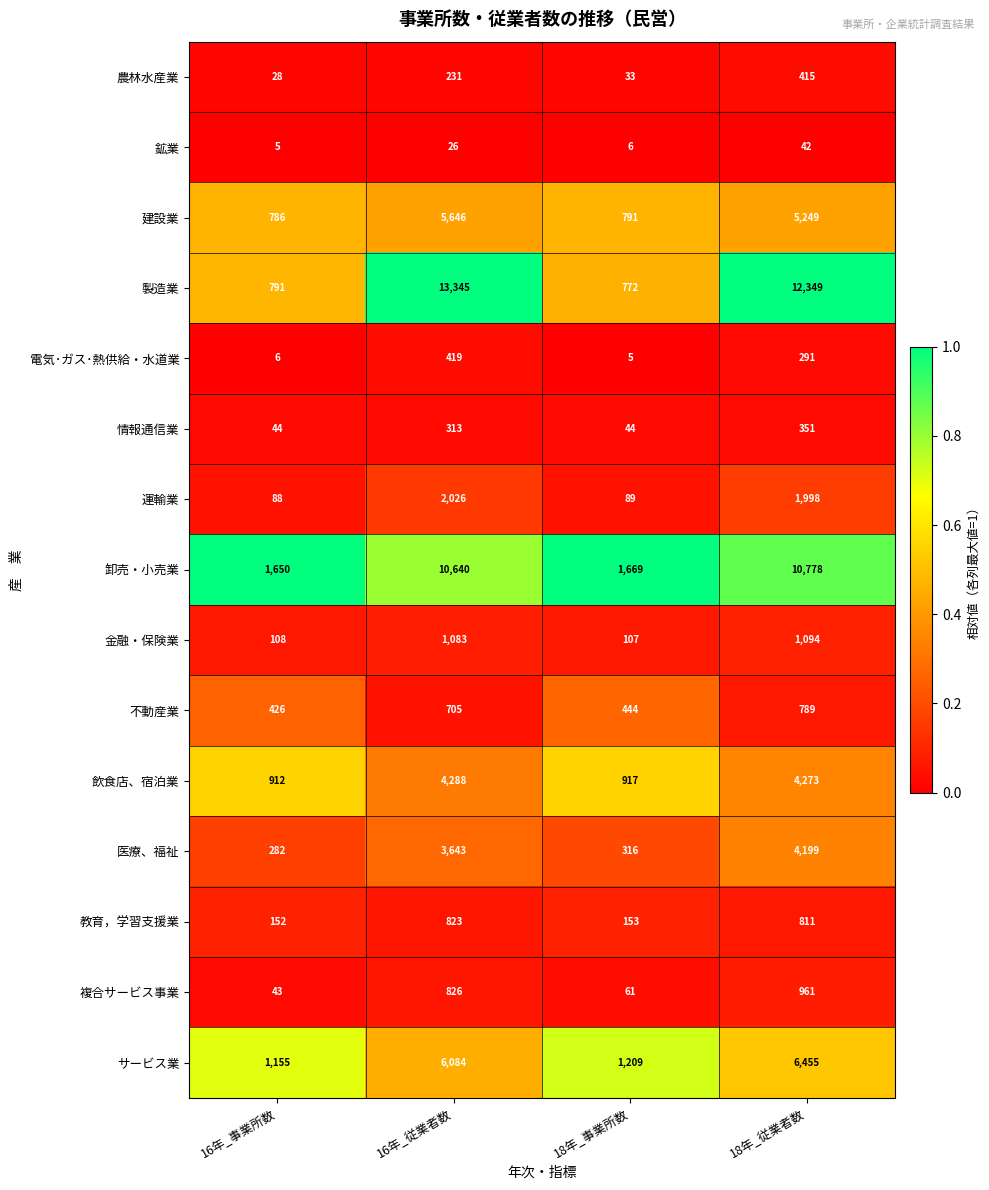

At which category is the sum across all series the highest?

16年_従業者数